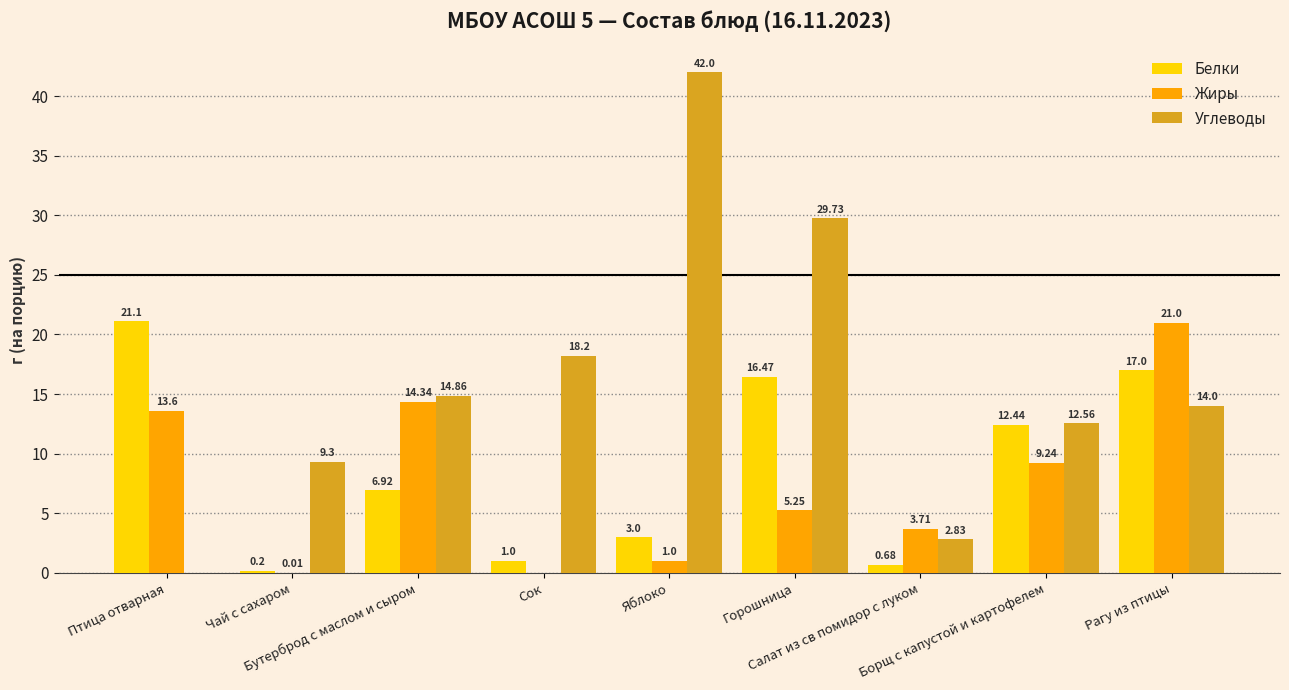

What is the total value across all series at Горошница?

51.5